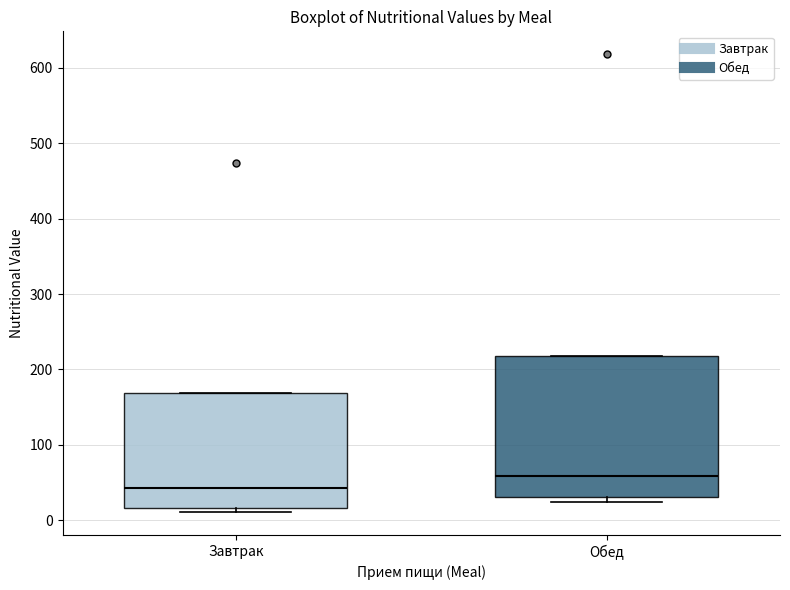

Where does the median line of the box for Обед sit on the y-axis? The values are not printed on the chart, so give them approximately, as read against the axis.

60